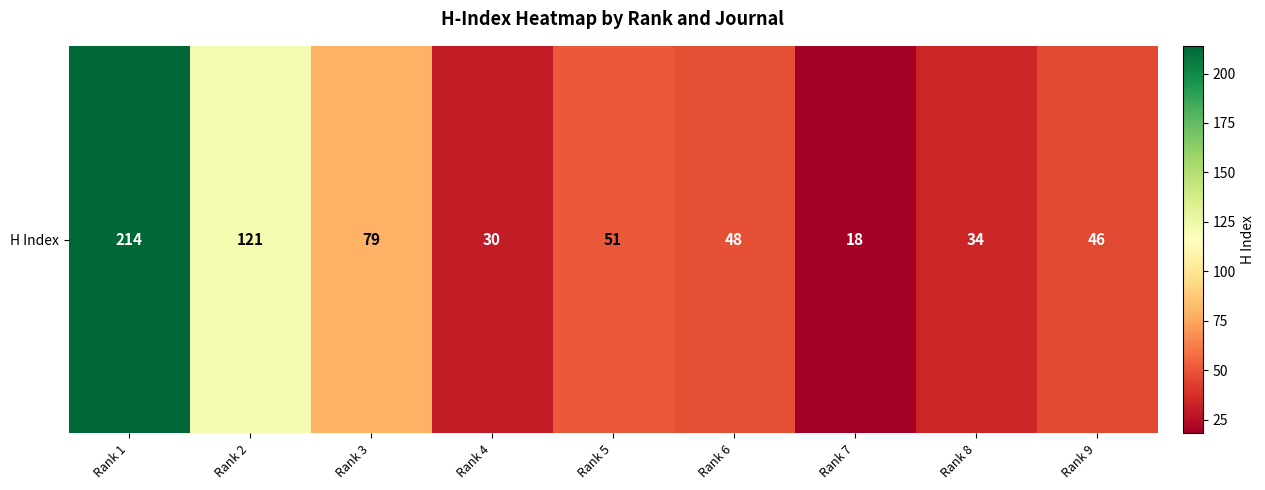

Rank the categories by value from highest to lowest.

Rank 1, Rank 2, Rank 3, Rank 5, Rank 6, Rank 9, Rank 8, Rank 4, Rank 7